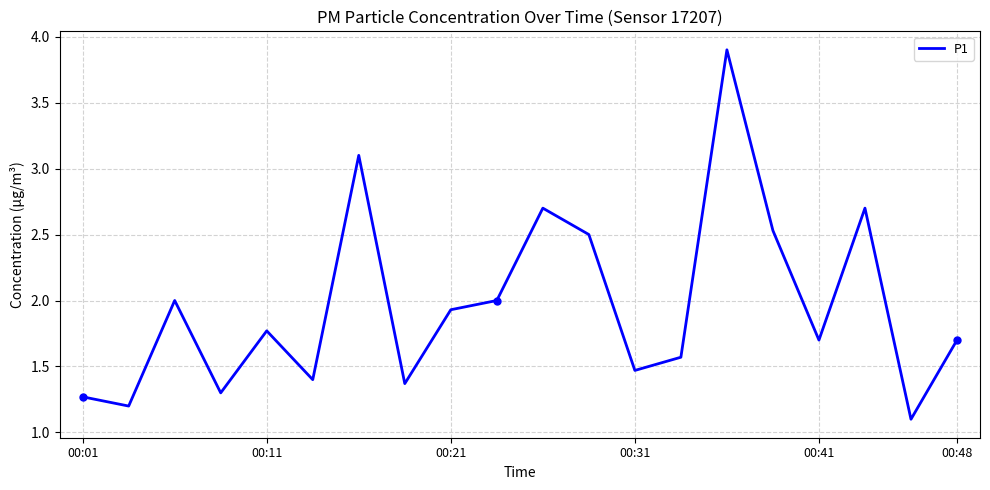

The value of P1 at 00:01 is 1.3. True or false?

True